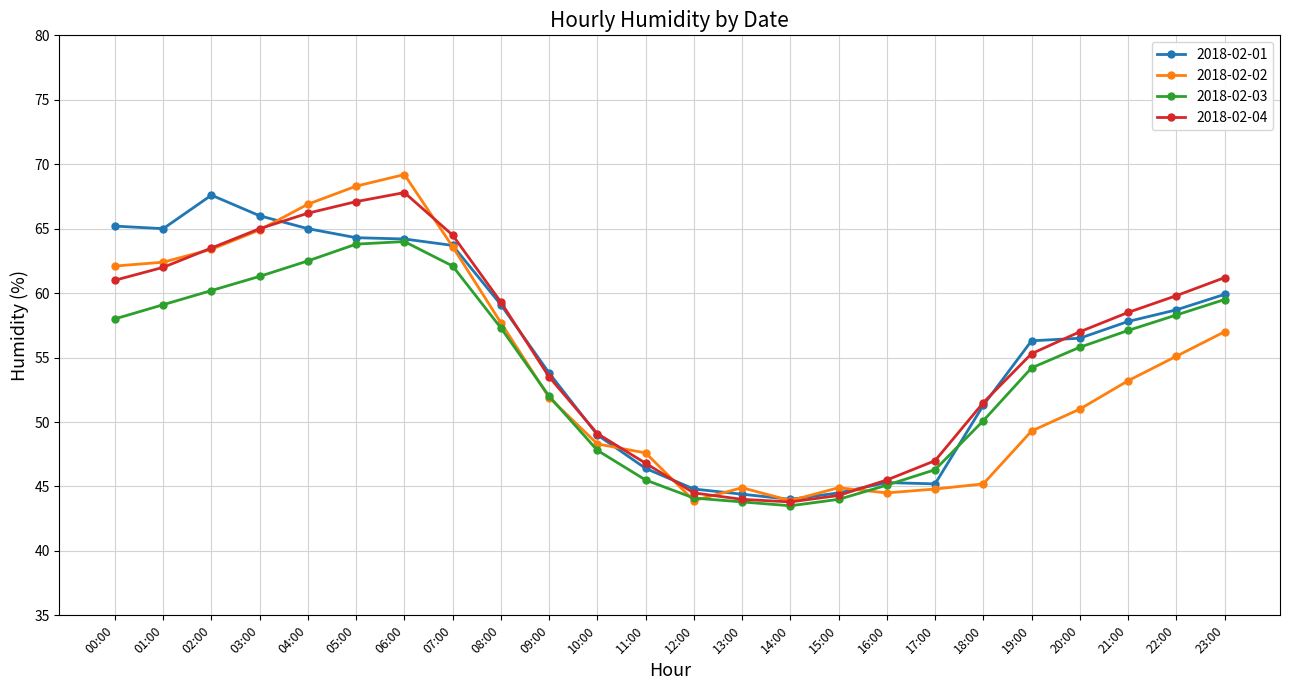

What are all the series names shown in the legend?

2018-02-01, 2018-02-02, 2018-02-03, 2018-02-04